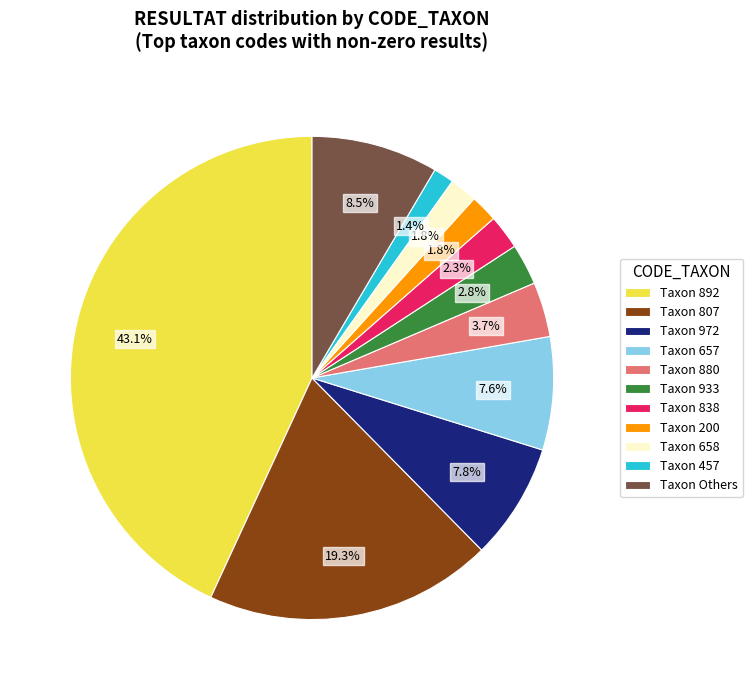

What is the largest slice in the pie chart?

Taxon 892